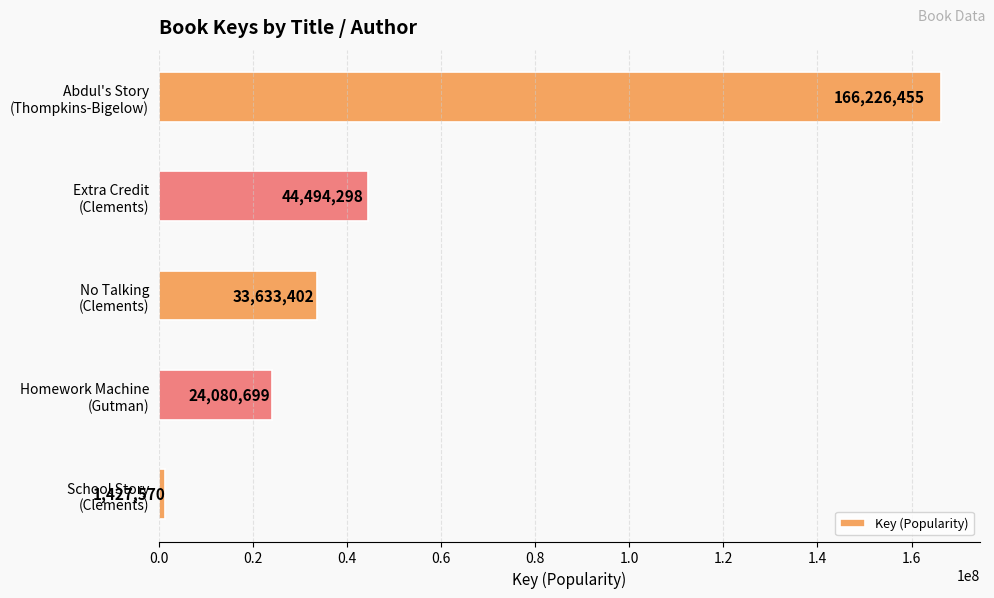

What is the value of the 1st bar from the top?

166226455